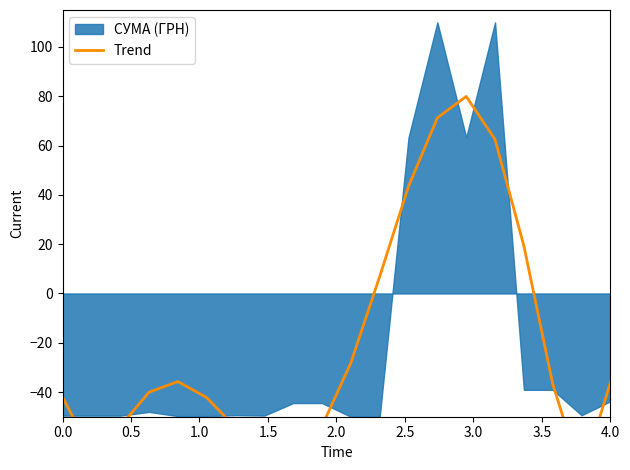

What is the difference between the values at 1.0 and 0.5?

10.6